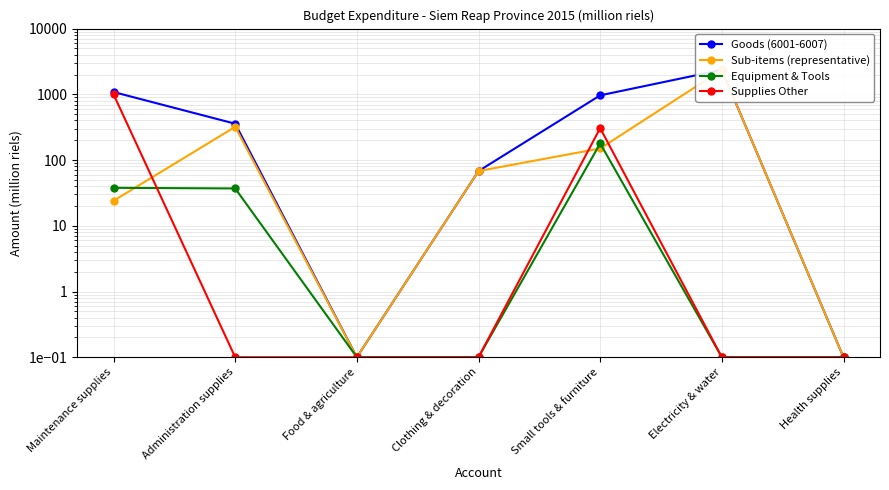

What is the greatest value displayed?

2354.0